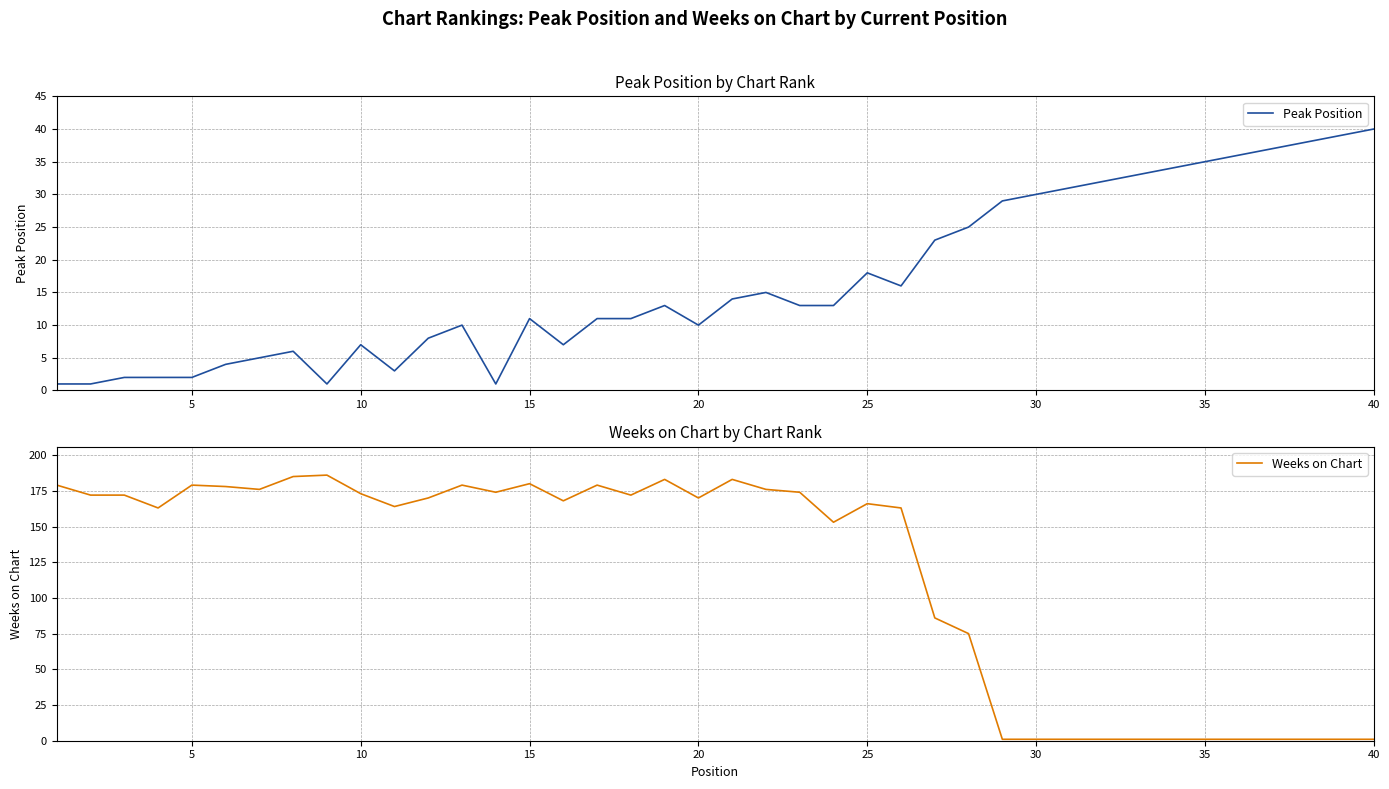

Which series ends up on top after the final intersection of Peak Position and Weeks on Chart?

Peak Position